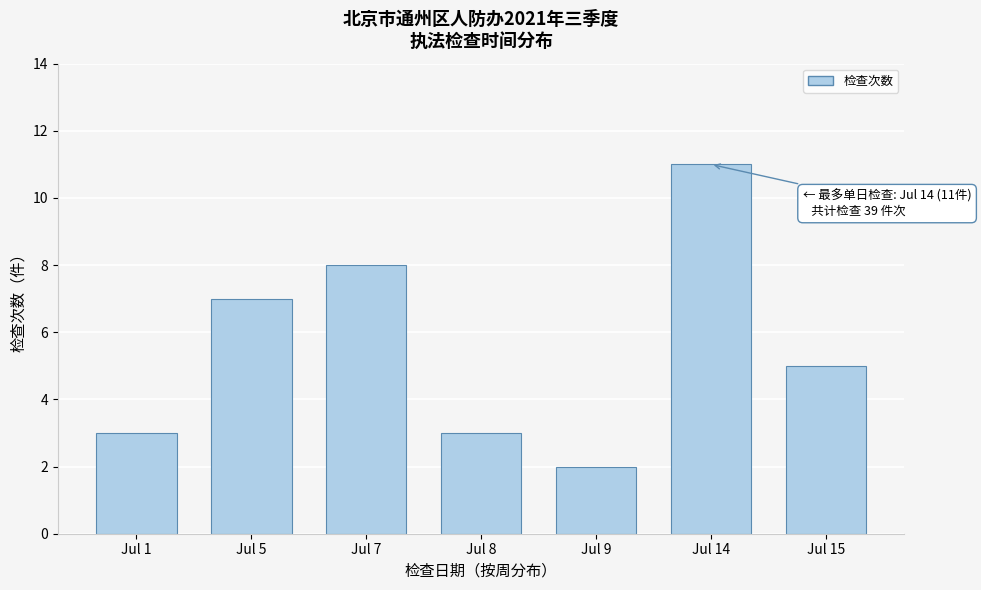

Reading right to left, list all the values displayed in this chart.

Jul 15=5	Jul 14=11	Jul 9=2	Jul 8=3	Jul 7=8	Jul 5=7	Jul 1=3